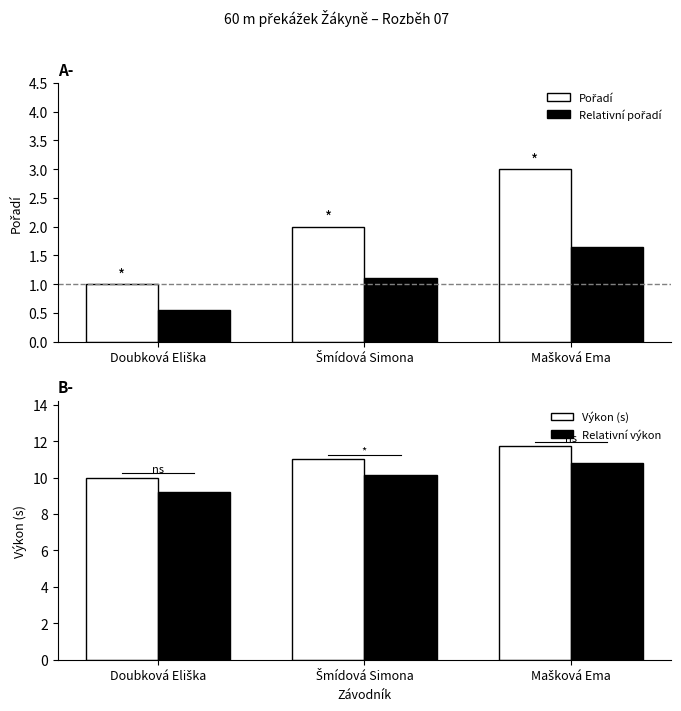

At which category is the sum across all series the highest?

Mašková Ema